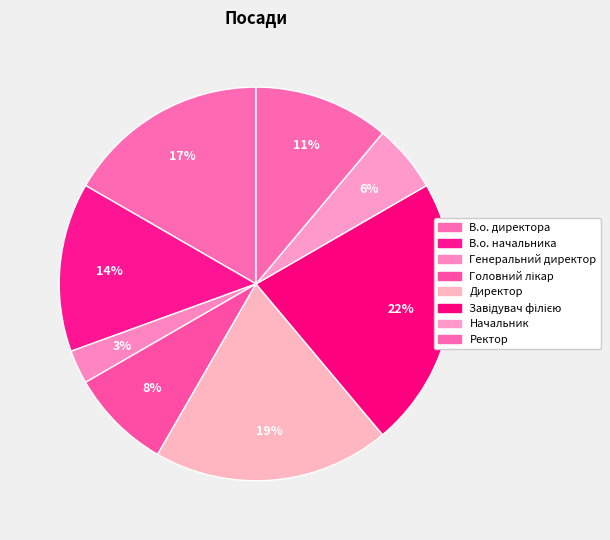

How many slices are in this pie chart?

8